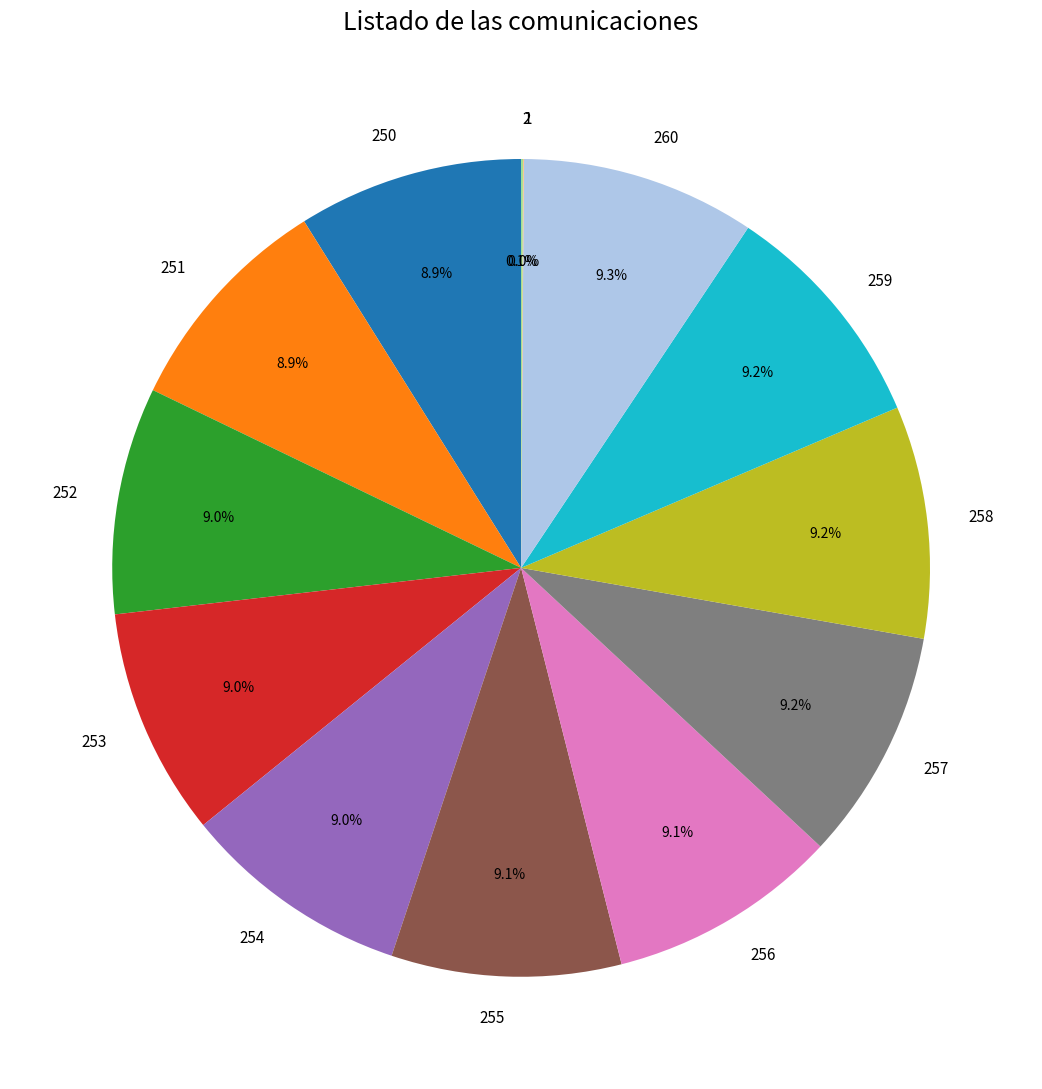

Is there a majority slice in this chart?

No